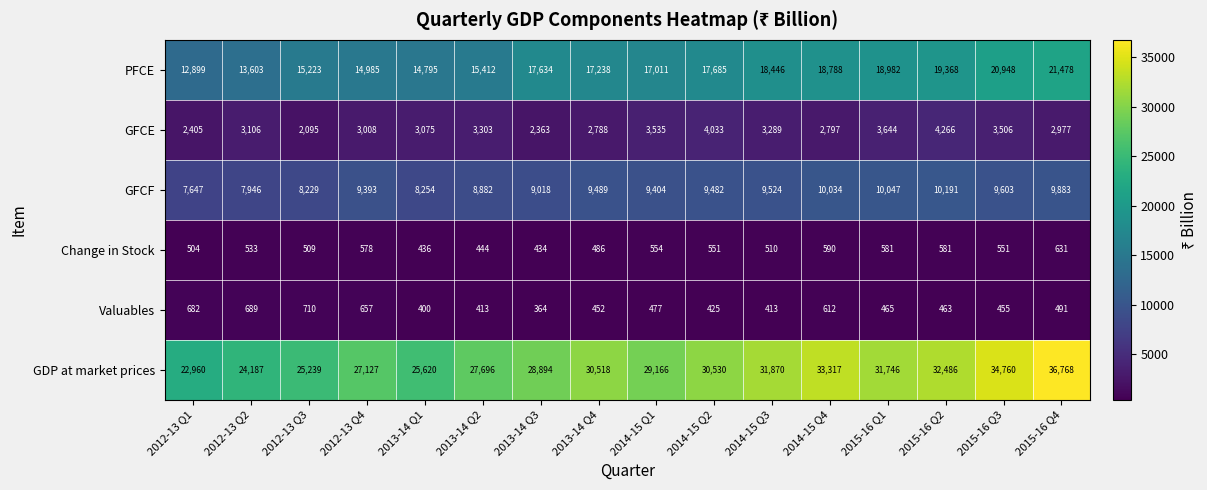

Count the number of categories in the chart.

16